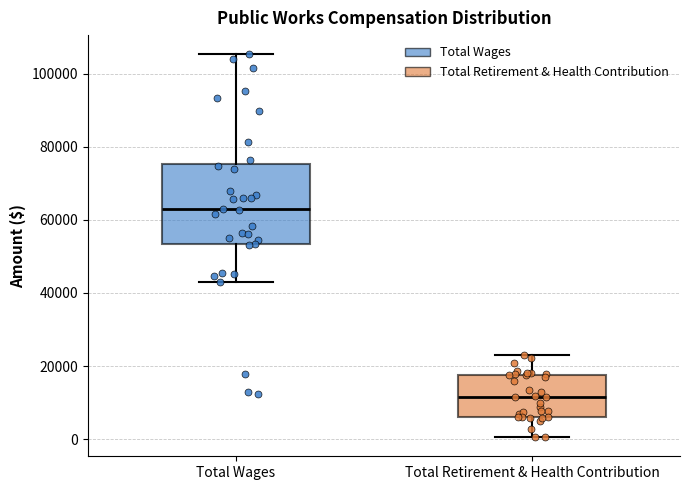

Reading left to right, transcribe this box plot: for each box, give where its median line is, the range the box spans, and where its two whiskers end, as read against the y-axis. The values are not printed on the chart, so give them approximately, as read against the axis.

Total Wages: median 62000, box 54000 to 76000, whiskers 42000 to 106000
Total Retirement & Health Contribution: median 12000, box 6000 to 18000, whiskers 0 to 24000